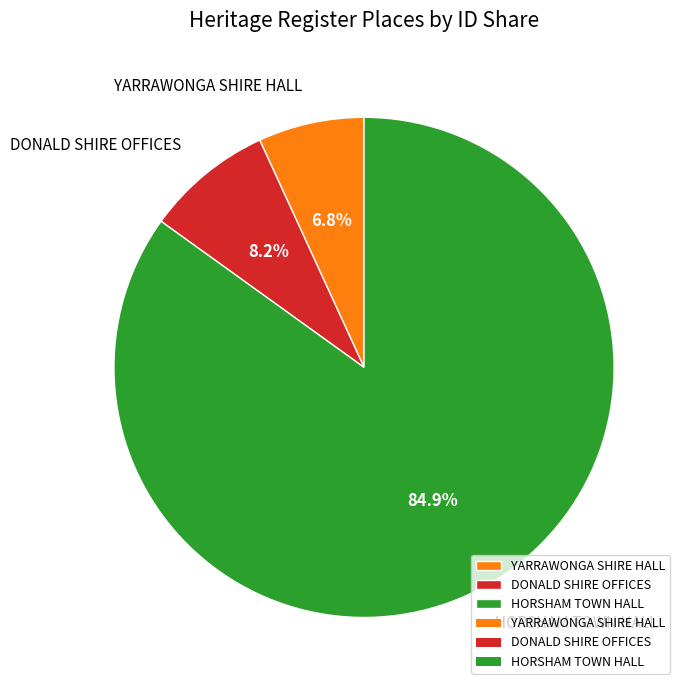

Is the sum of YARRAWONGA SHIRE HALL and DONALD SHIRE OFFICES greater than half?

No